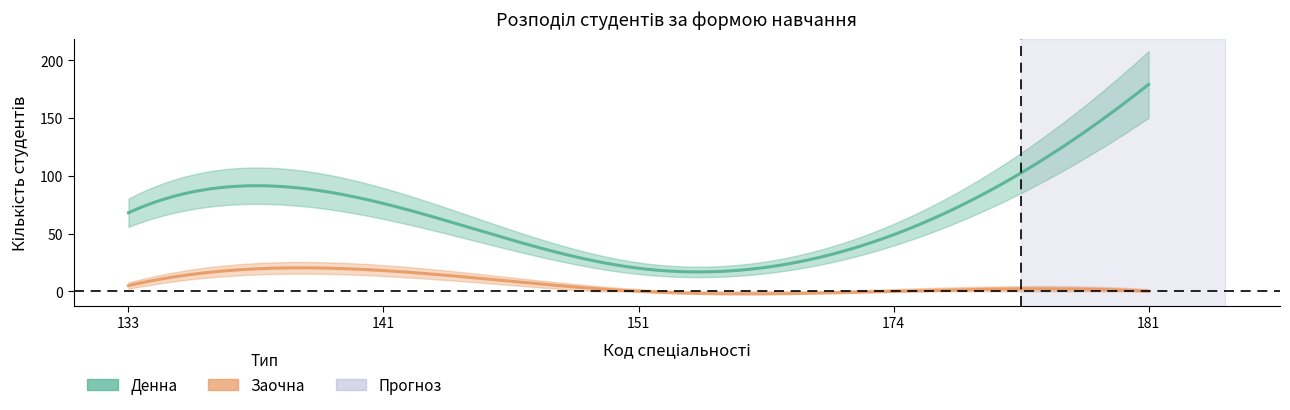

True or false: Заочна and Вечірня cross at least once.

False